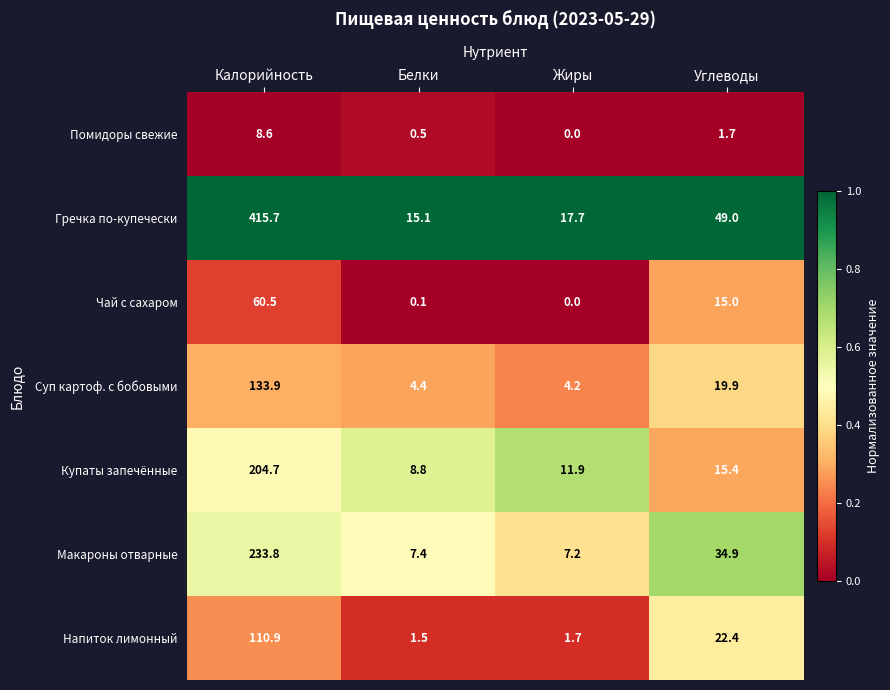

What is the maximum value shown in the chart?

415.7